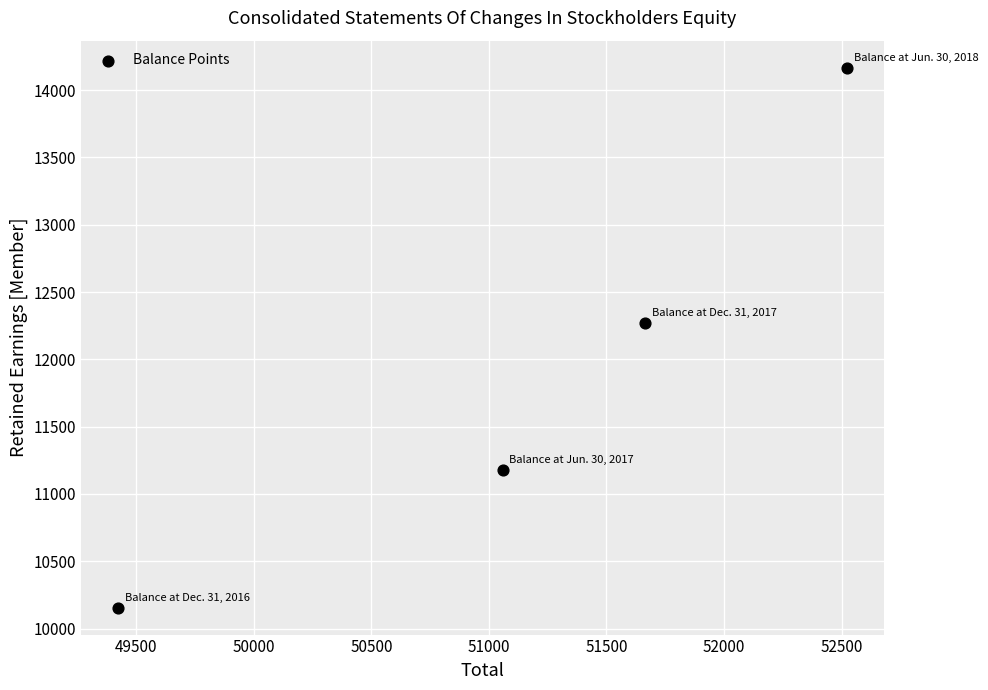

What is the range of X values (max minus min)?

3103